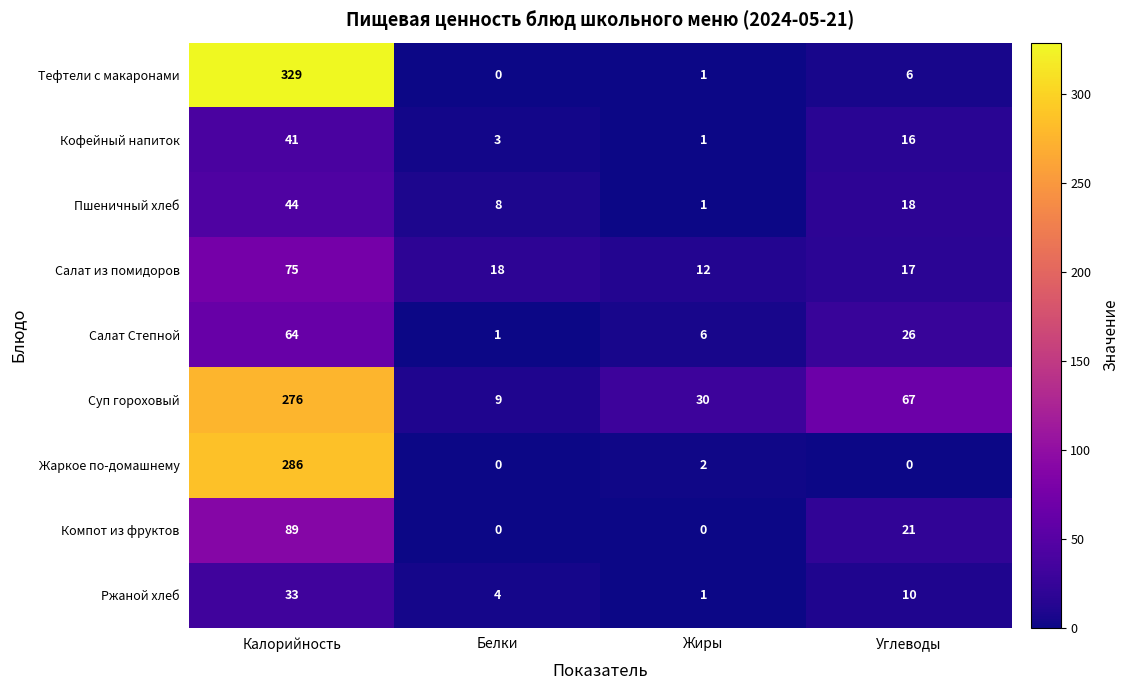

Is it true that Кофейный напиток equals 22 at Углеводы?

False